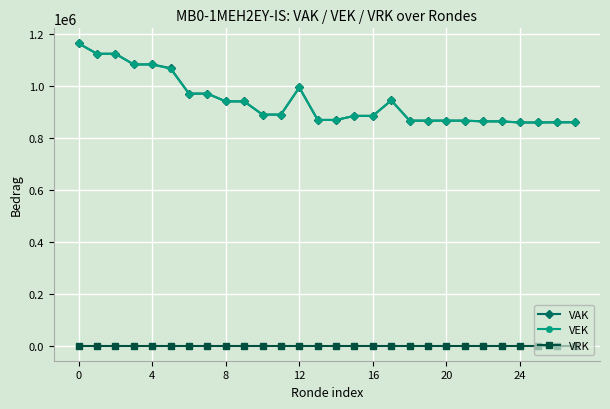

At how many categories does at least one series exceed 1043043?

6